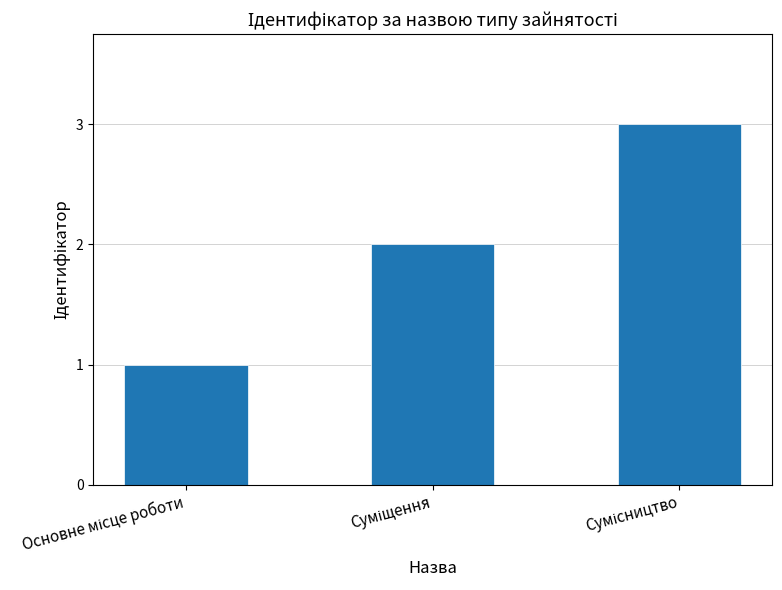

How many values are between 1 and 3?

3